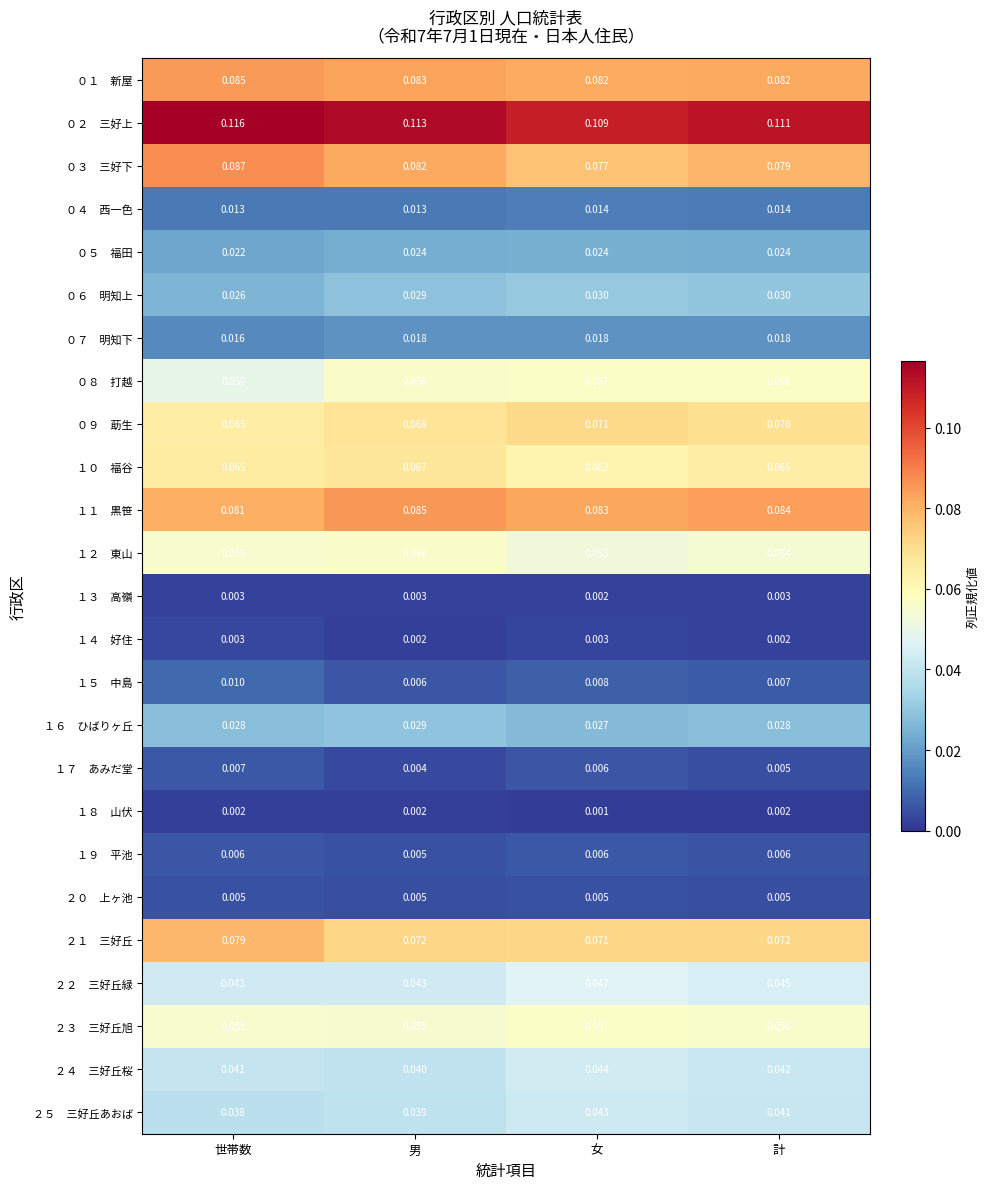

At which category does the chart reach its minimum across all series?

女